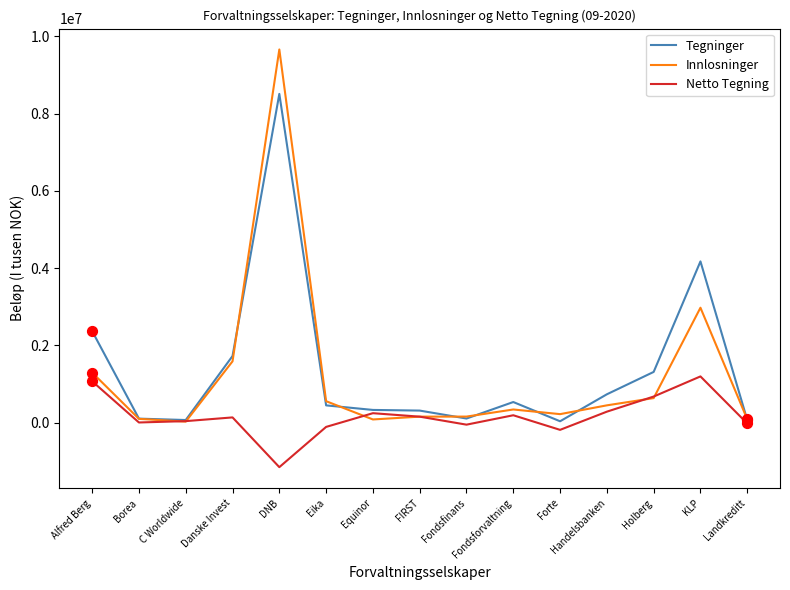

What is the total value across all series at Fondsforvaltning?

1070918.0